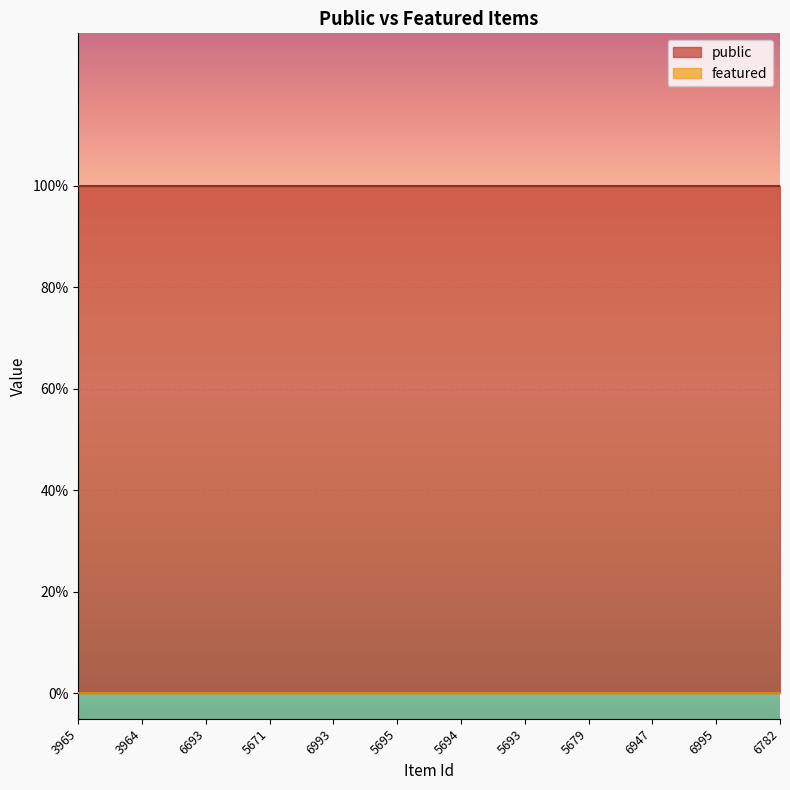

What is the maximum value for public?

1